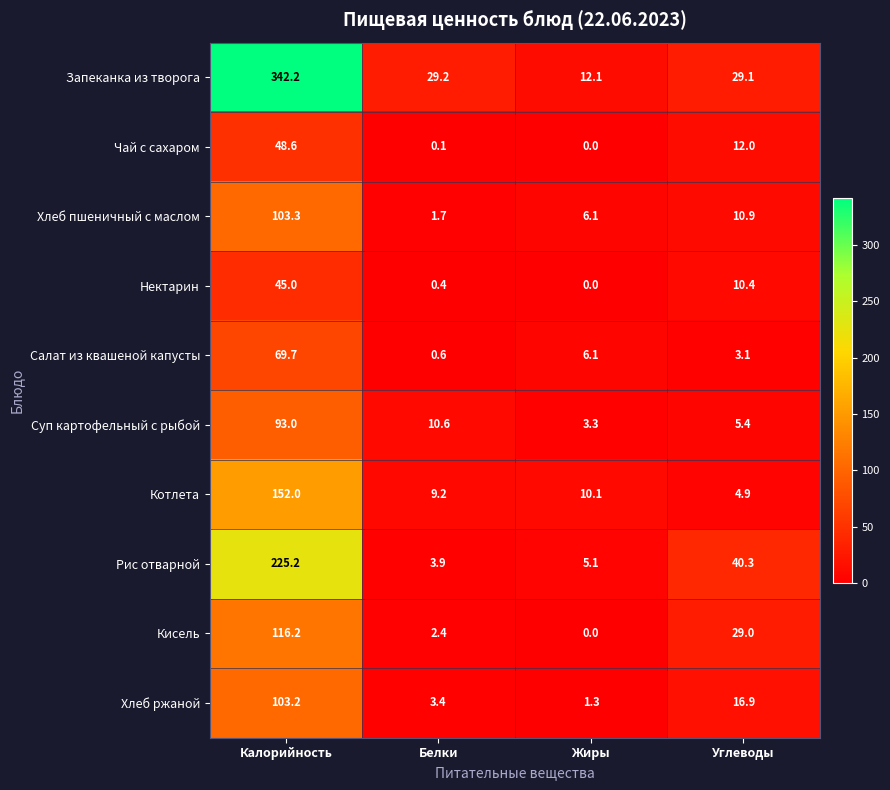

How many series are shown in this chart?

10